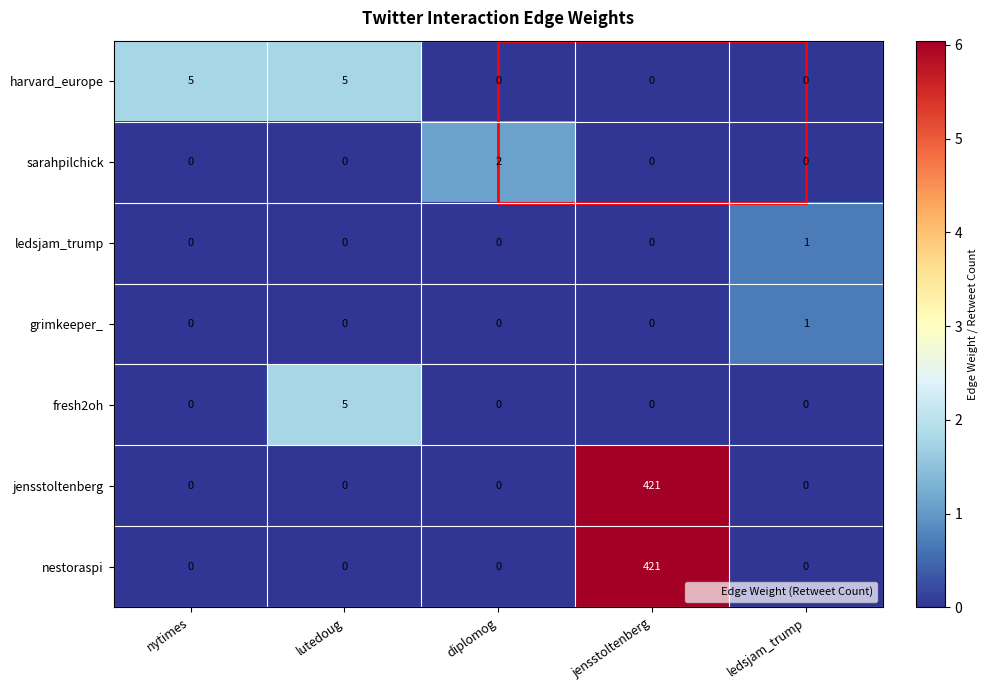

What is the total value across all series at diplomog?

2